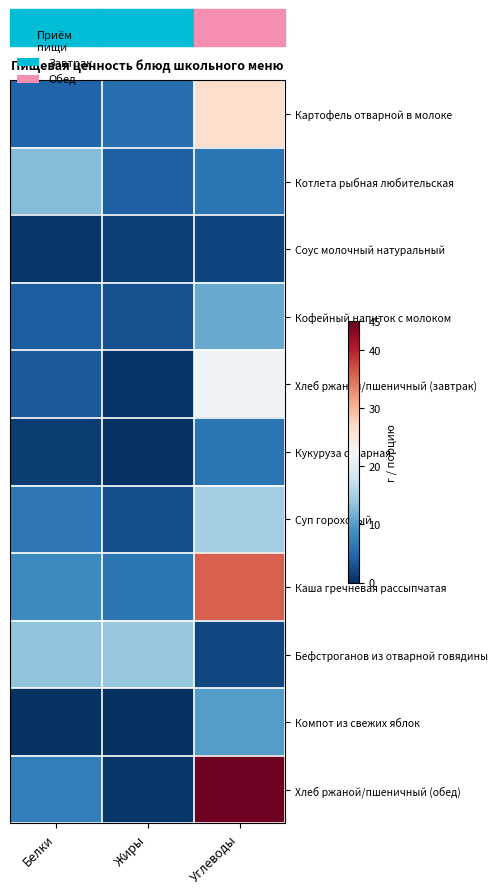

Between Жиры and Углеводы, which series saw the biggest shift?

Хлеб ржаной/пшеничный (обед)